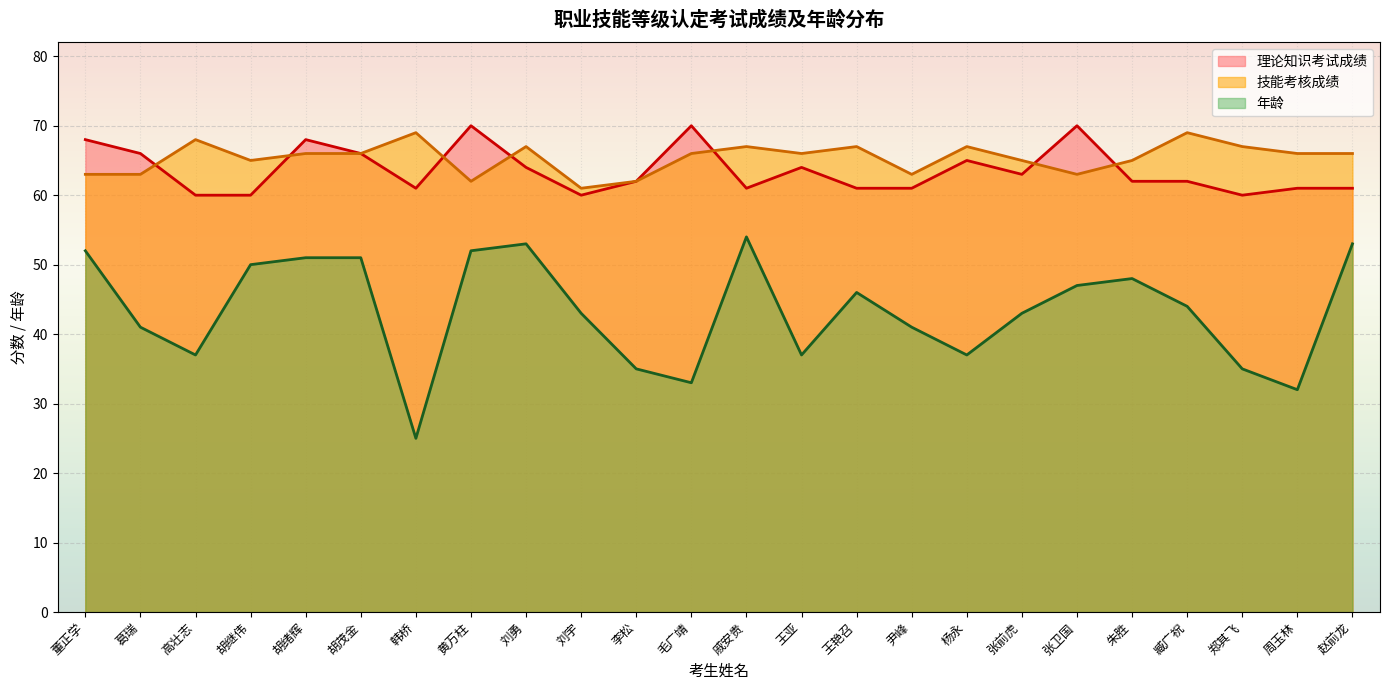

List the labels in order of 技能考核成绩 value, smallest first.

刘宇, 黄万柱, 李松, 董正学, 葛瑞, 尹峰, 张卫国, 胡继伟, 张前虎, 朱胜, 胡绪辉, 胡茂金, 毛广靖, 王亚, 周玉林, 赵前龙, 刘勇, 戚安贵, 王艳召, 杨永, 郑其飞, 高壮志, 韩桥, 臧广祝